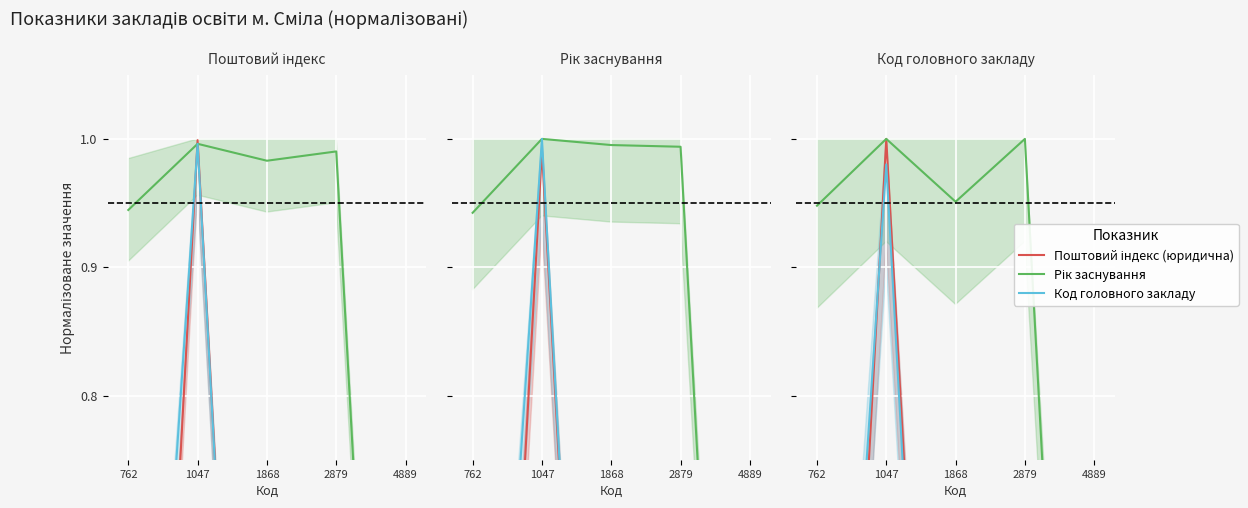

Reading left to right, extract all data points from this chart.

Поштовий індекс (юридична): 0.0	1.0	0.0	0.0	0.0
Рік заснування: 0.9	1.0	1.0	1.0	0.0
Код головного закладу: 0.2	1.0	0.0	0.6	0.0